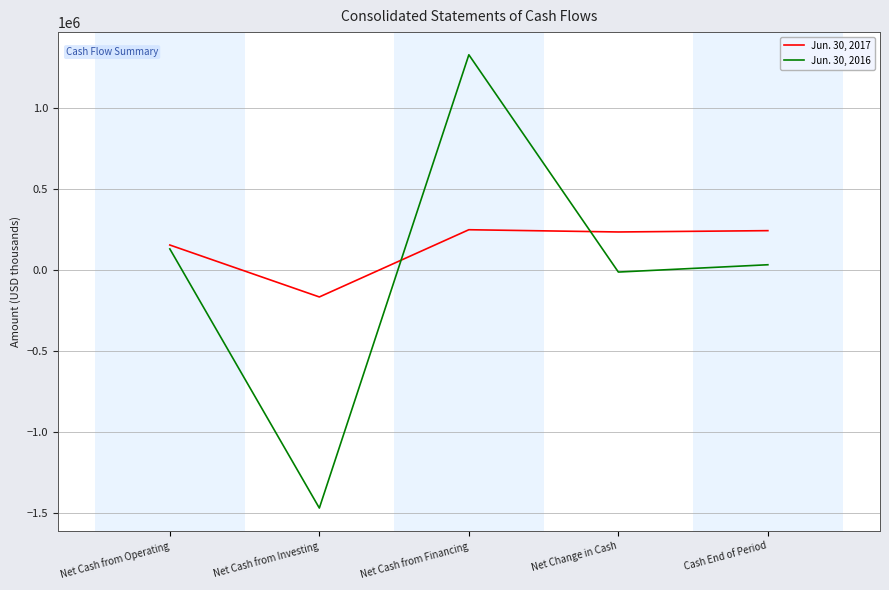

List the series in order of their peak value, lowest first.

Jun. 30, 2017, Jun. 30, 2016